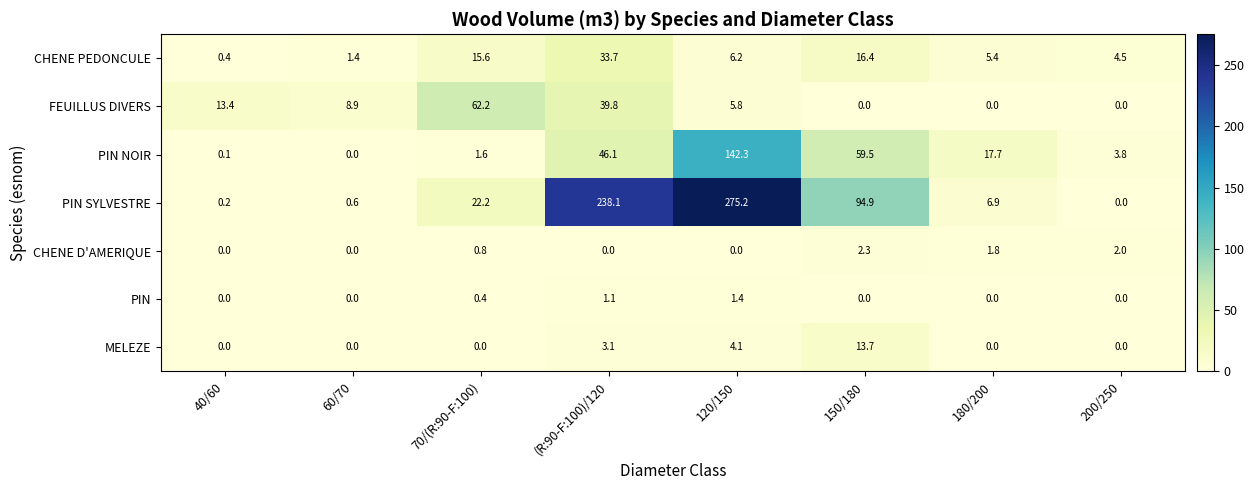

Rank the series by their maximum value, from lowest to highest.

PIN, CHENE D'AMERIQUE, MELEZE, CHENE PEDONCULE, FEUILLUS DIVERS, PIN NOIR, PIN SYLVESTRE